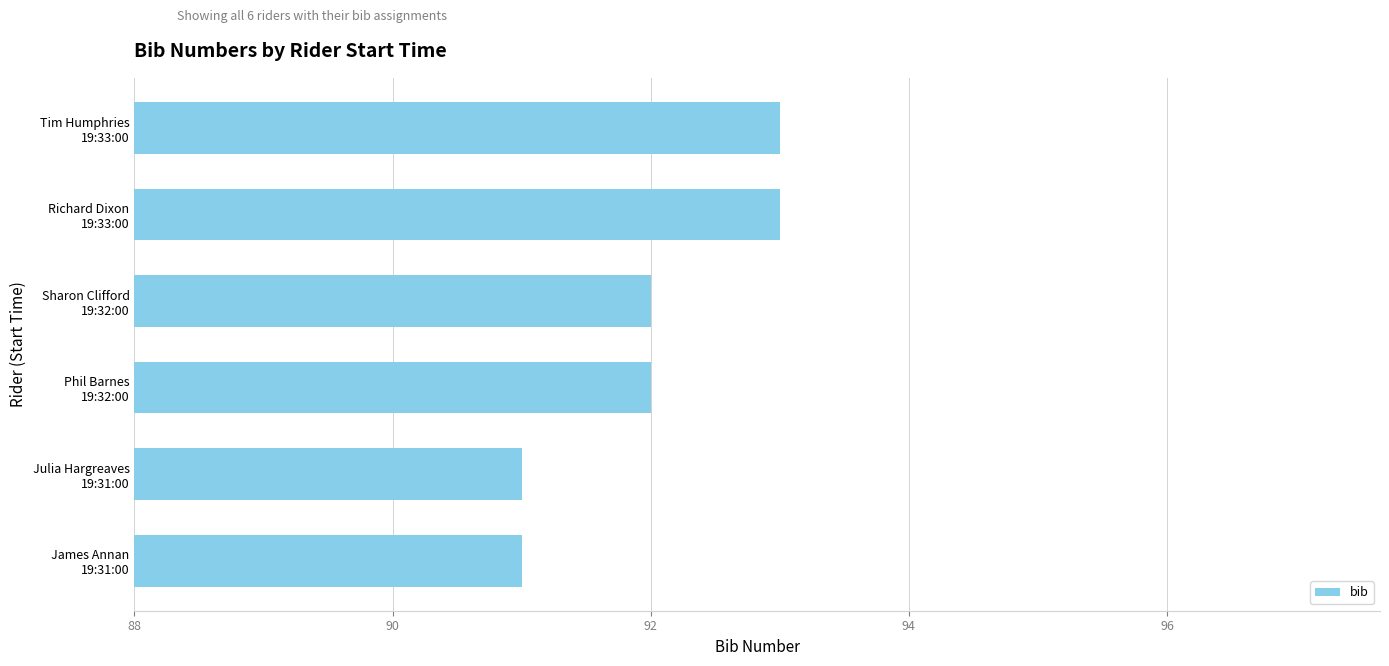

What is the greatest value displayed?

93